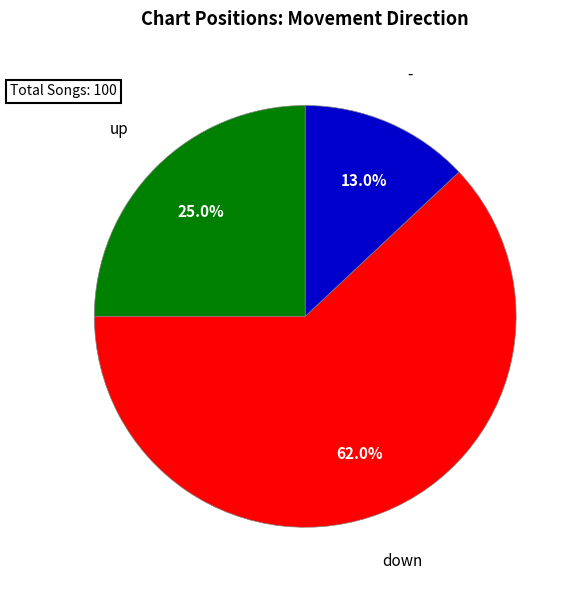

Is there a majority slice in this chart?

Yes